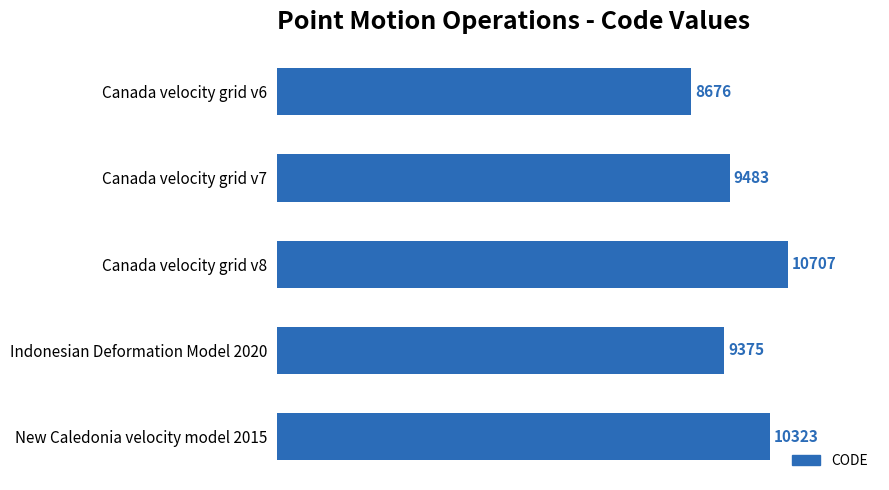

Reading bottom to top, what are all the values shown in this chart?

10323	9375	10707	9483	8676